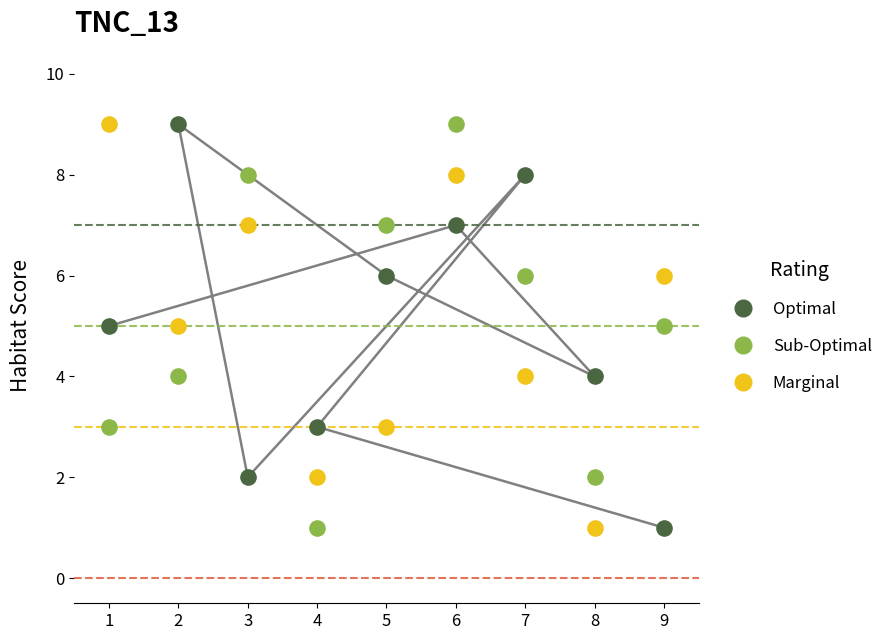

What is the X range (max minus min) for the scatter plot?

8